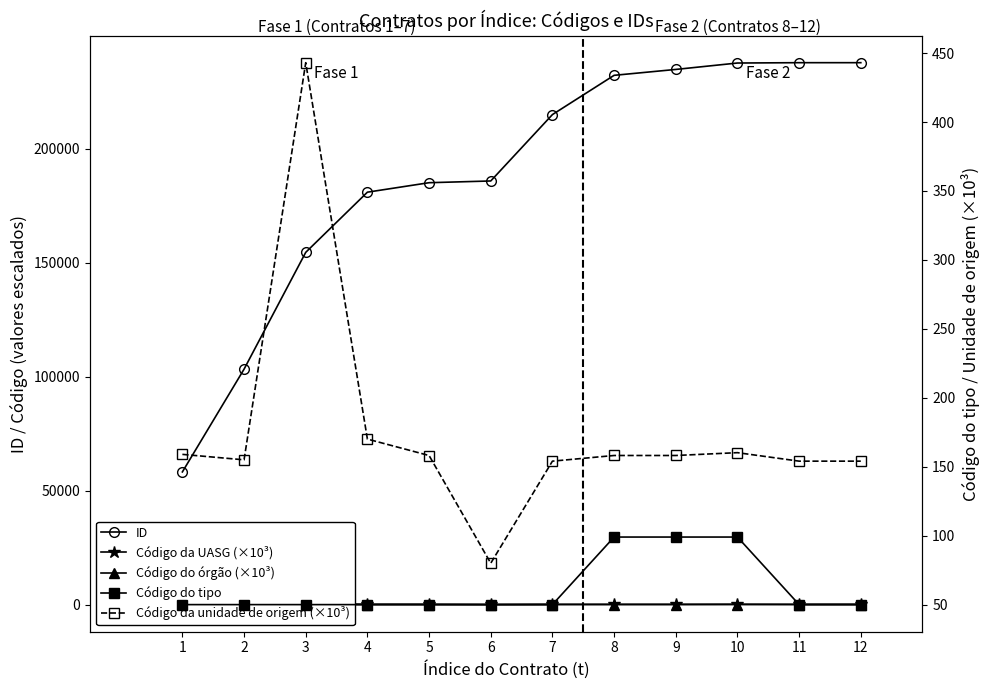

Reading left to right, transcribe all the data shown in this chart.

ID: 58213.0	103280.0	154513.0	180905.0	185061.0	185821.0	214941.0	232156.0	234740.0	237552.0	237702.0	237702.0
Código da UASG (×10³): 159.0	155.0	444.0	170.0	158.1	80.0	154.0	158.1	158.4	200.1	154.0	154.0
Código do órgão (×10³): 26.4	26.4	44.2	25.0	26.4	15.0	26.3	26.4	26.4	30.8	26.3	26.3
Código do tipo: 50.0	50.0	50.0	50.0	50.0	50.0	50.0	99.0	99.0	99.0	50.0	50.0
Código da unidade de origem (×10³): 159.0	155.0	443.0	170.0	158.1	80.0	154.0	158.1	158.1	160.2	154.0	154.0